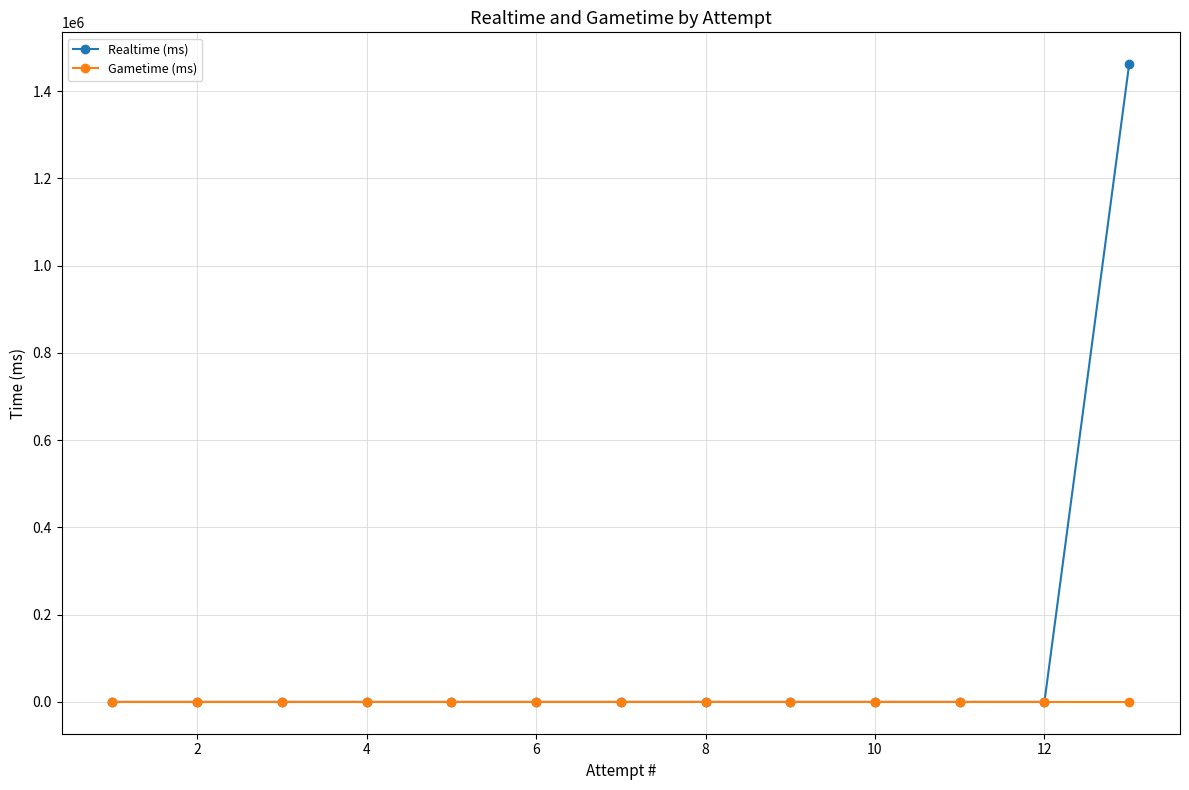

What is the maximum value shown in the chart?

1461490